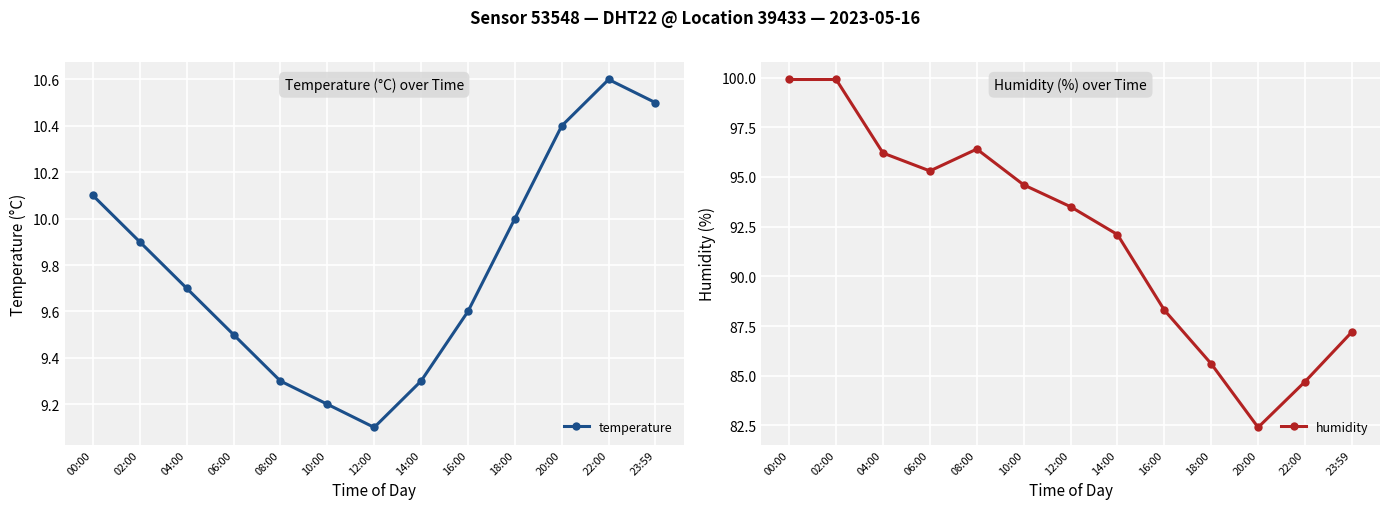

What is the spread (max minus min) of values at 14:00?

82.8